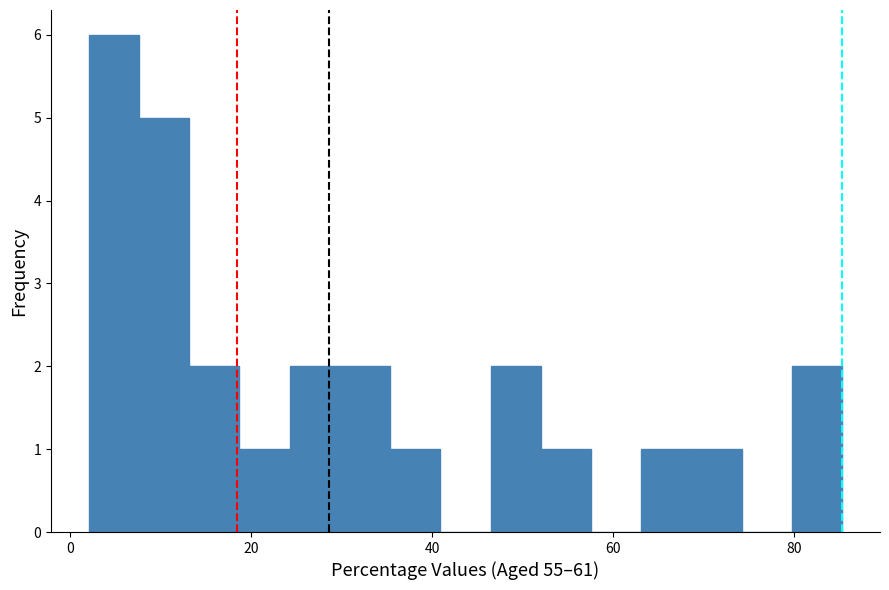

Read against the x-axis, roughly where is the centre of the tallest bar?

4